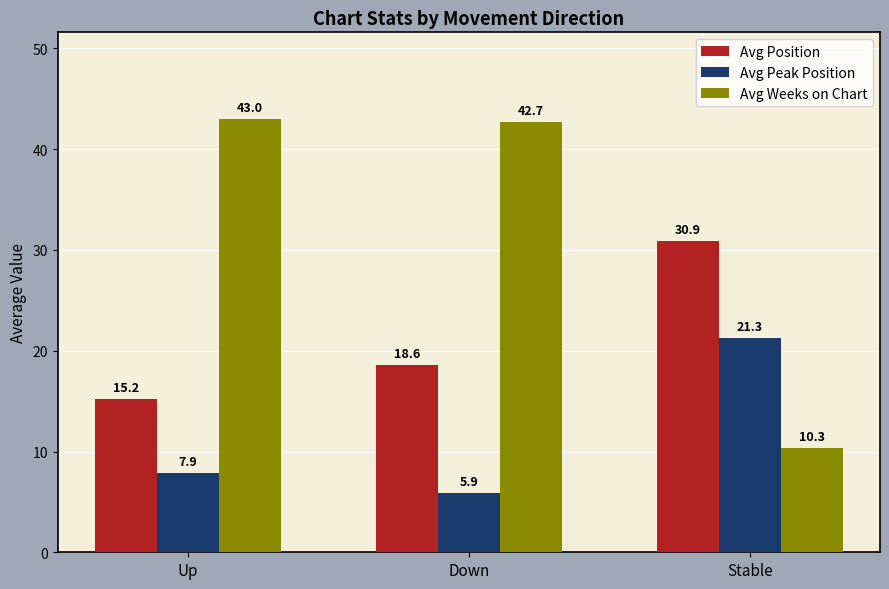

Between Up and Stable, which series saw the biggest shift?

Avg Weeks on Chart